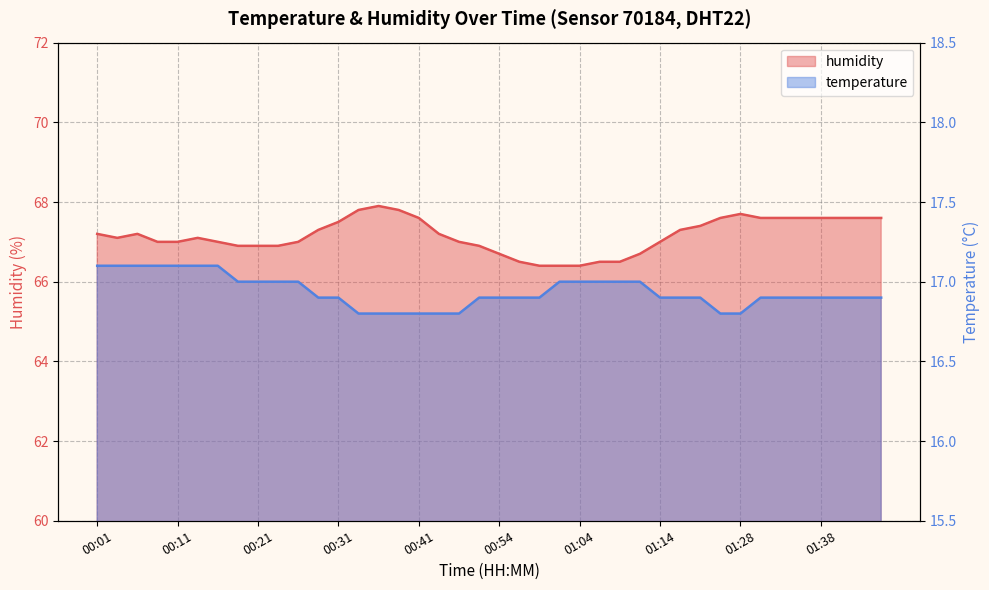

Which category has the lowest value in the temperature series?

00:33